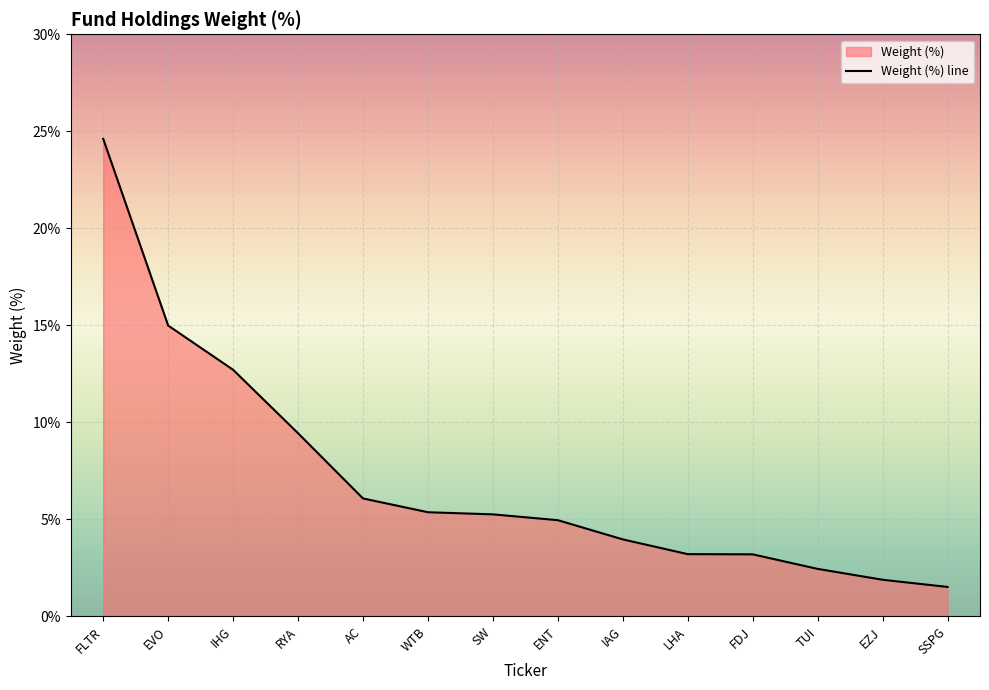

What is the change in value from IAG to SSPG?

-2.5